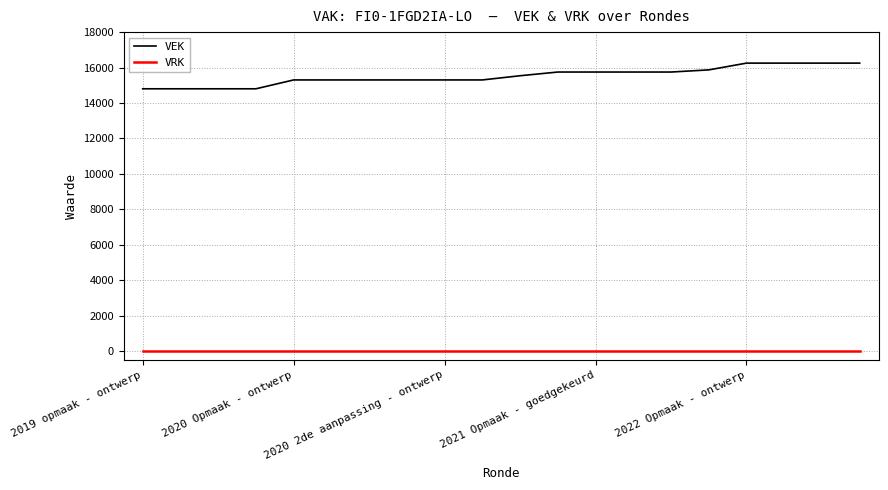

True or false: VRK and VEK intersect in this chart.

False